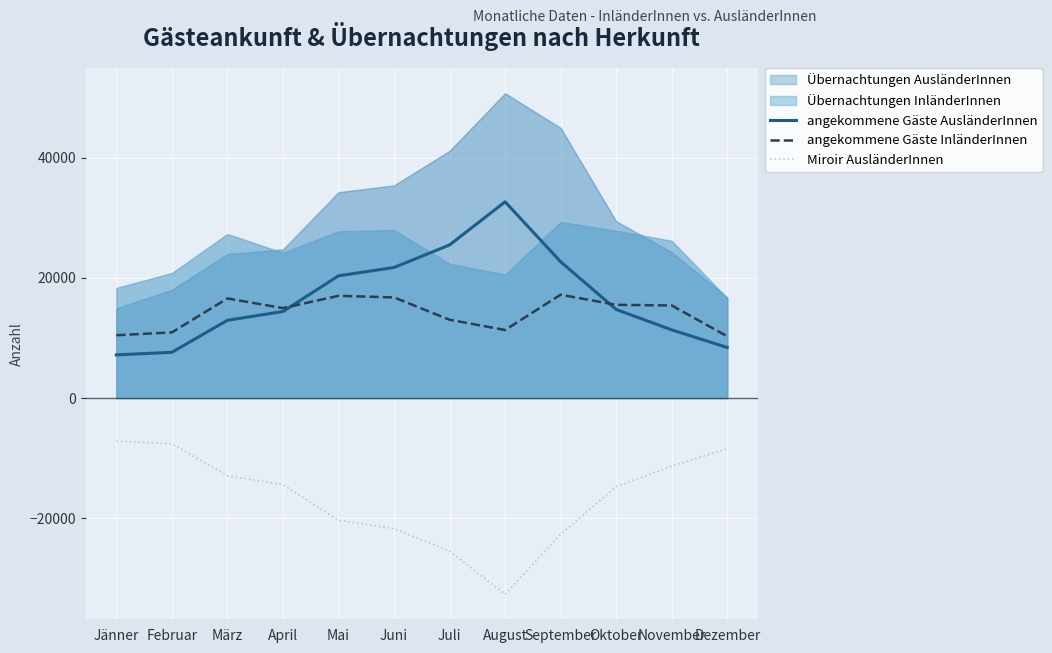

Where does the angekommene Gäste AusländerInnen series first go above 14739?

Mai